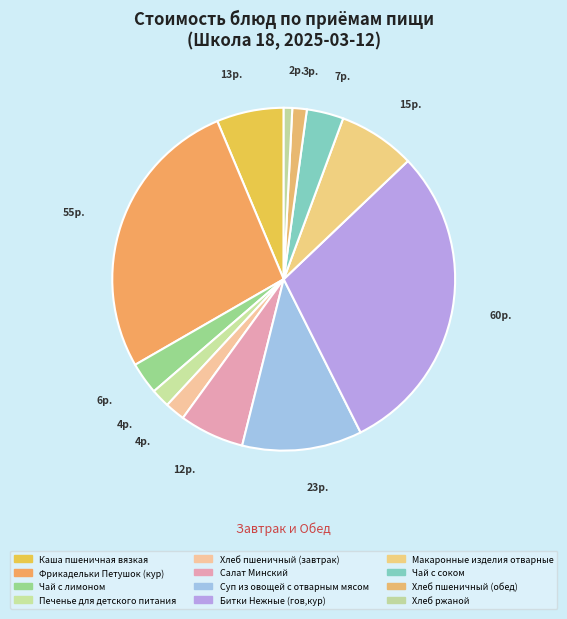

How many segments does this pie chart have?

12